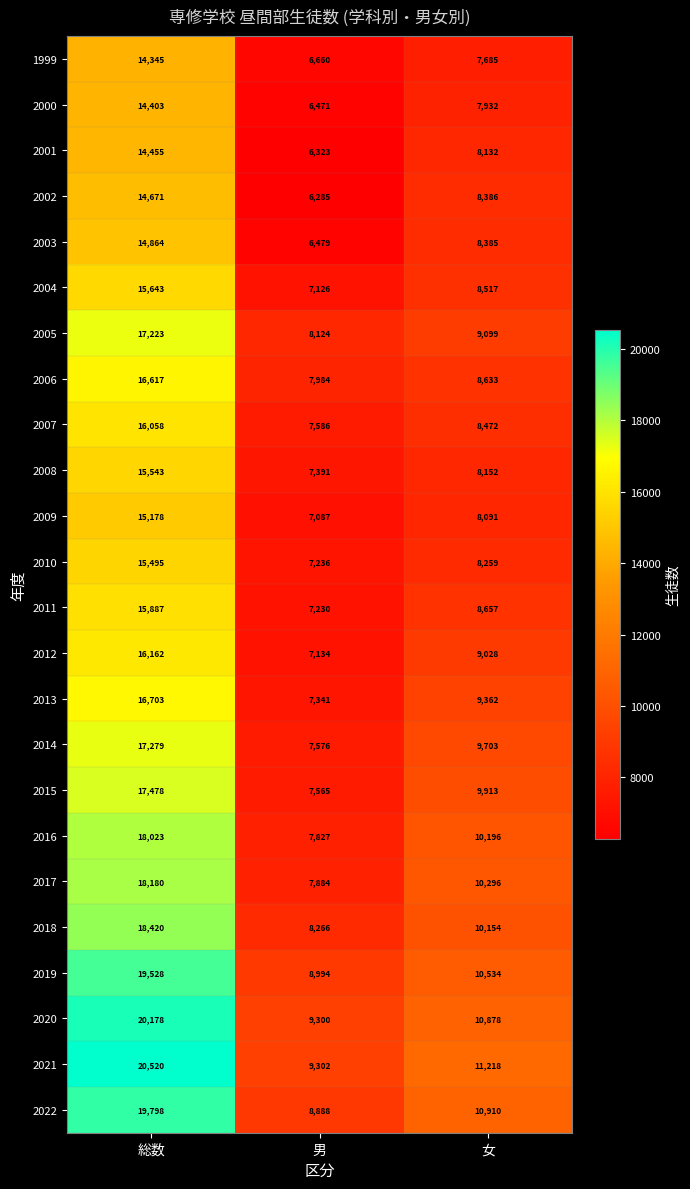

Rank the series by their maximum value, from highest to lowest.

2021, 2020, 2022, 2019, 2018, 2017, 2016, 2015, 2014, 2005, 2013, 2006, 2012, 2007, 2011, 2004, 2008, 2010, 2009, 2003, 2002, 2001, 2000, 1999